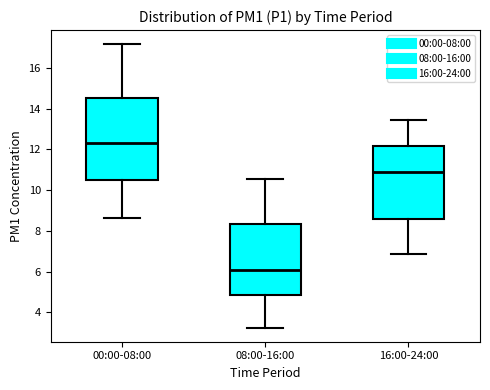

Which box is the tallest, from its lower edge to its upper edge?

00:00-08:00